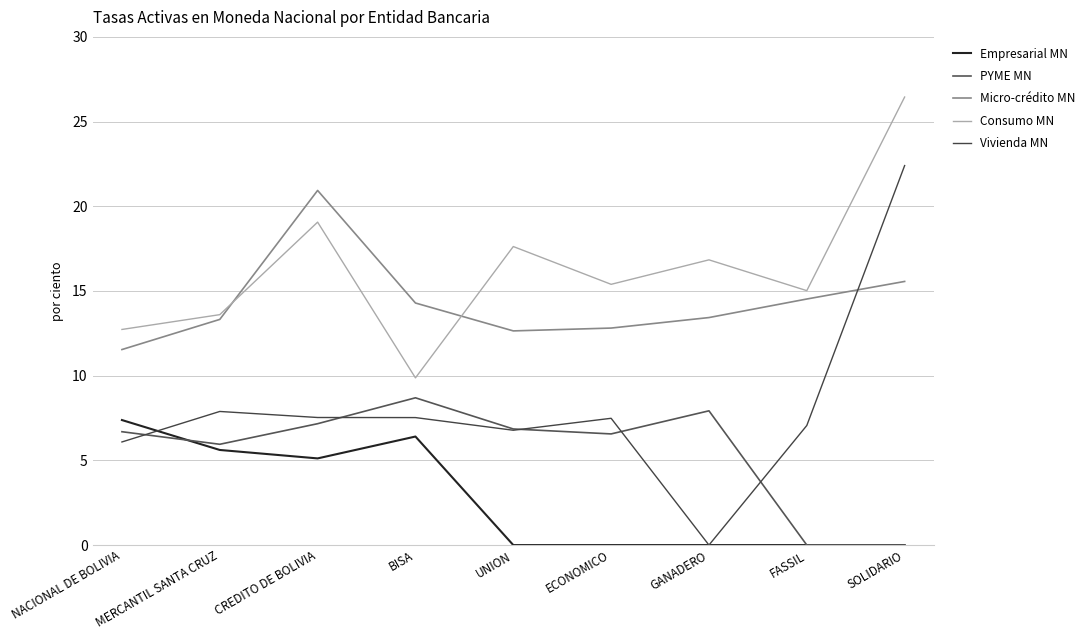

What is the difference between the maximum and minimum values in the Consumo MN series?

16.6